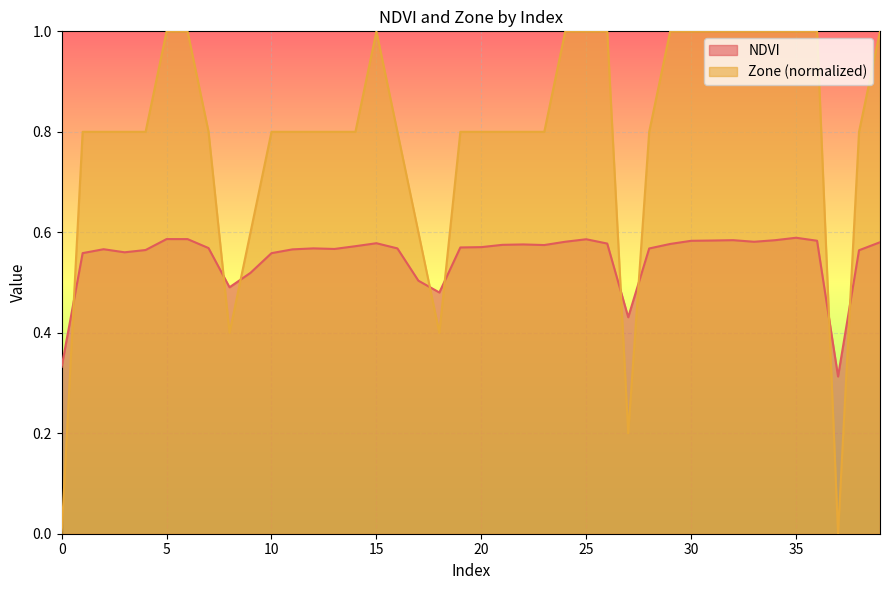

What is the sum of all NDVI values?

22.0